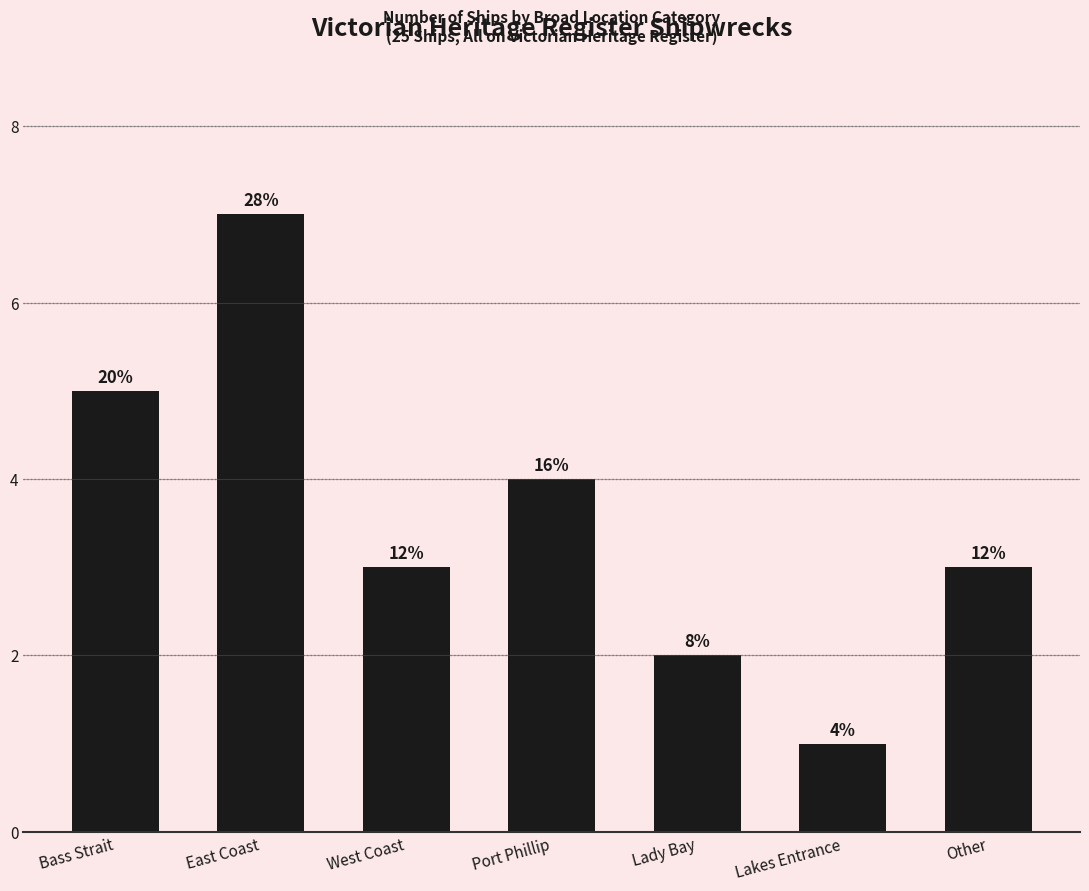

List the labels in order of value, largest first.

East Coast, Bass Strait, Port Phillip, West Coast, Other, Lady Bay, Lakes Entrance